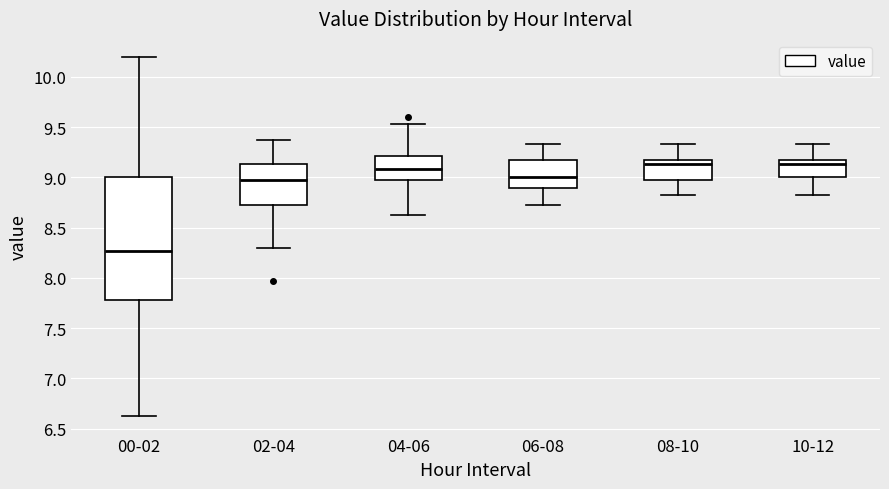

Comparing the boxes themselves (not the whiskers), which one is the tallest?

00-02